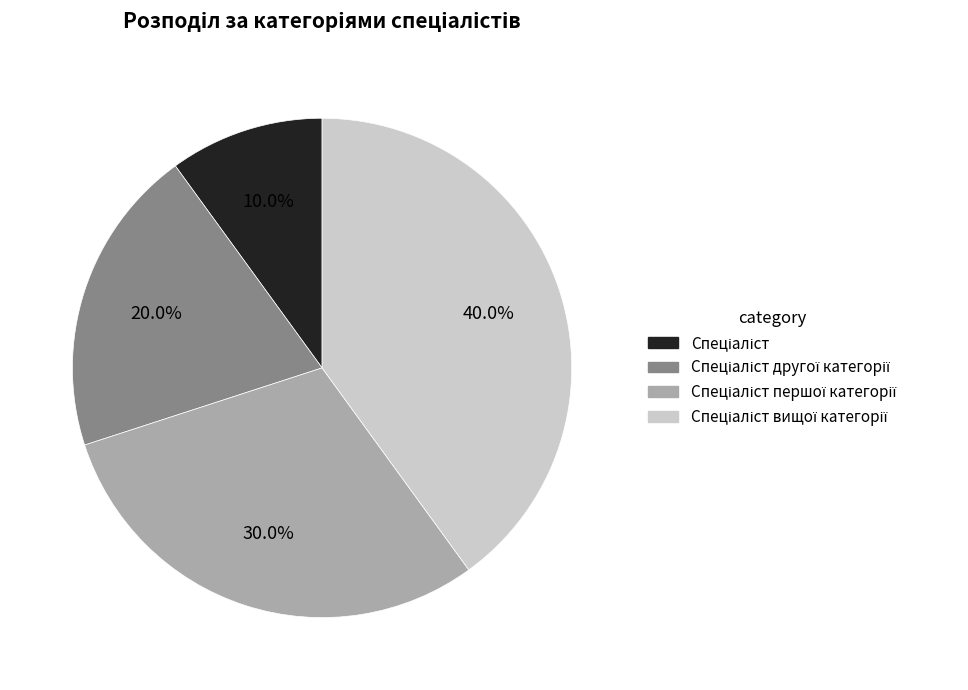

How many slices are in this pie chart?

4